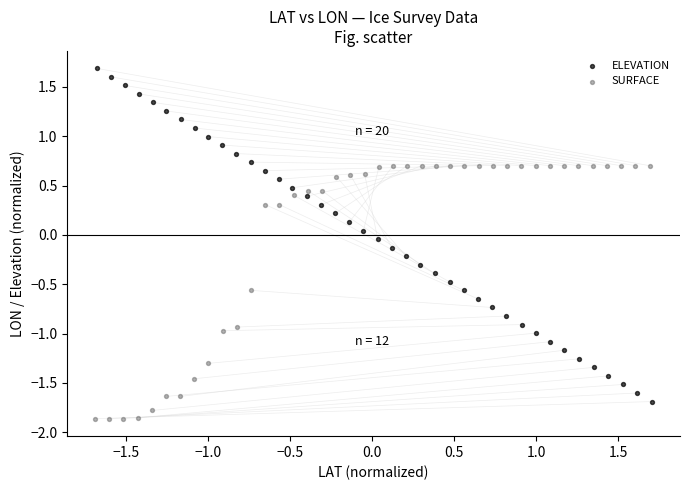

Which series has the largest Y range (max minus min)?

ELEVATION